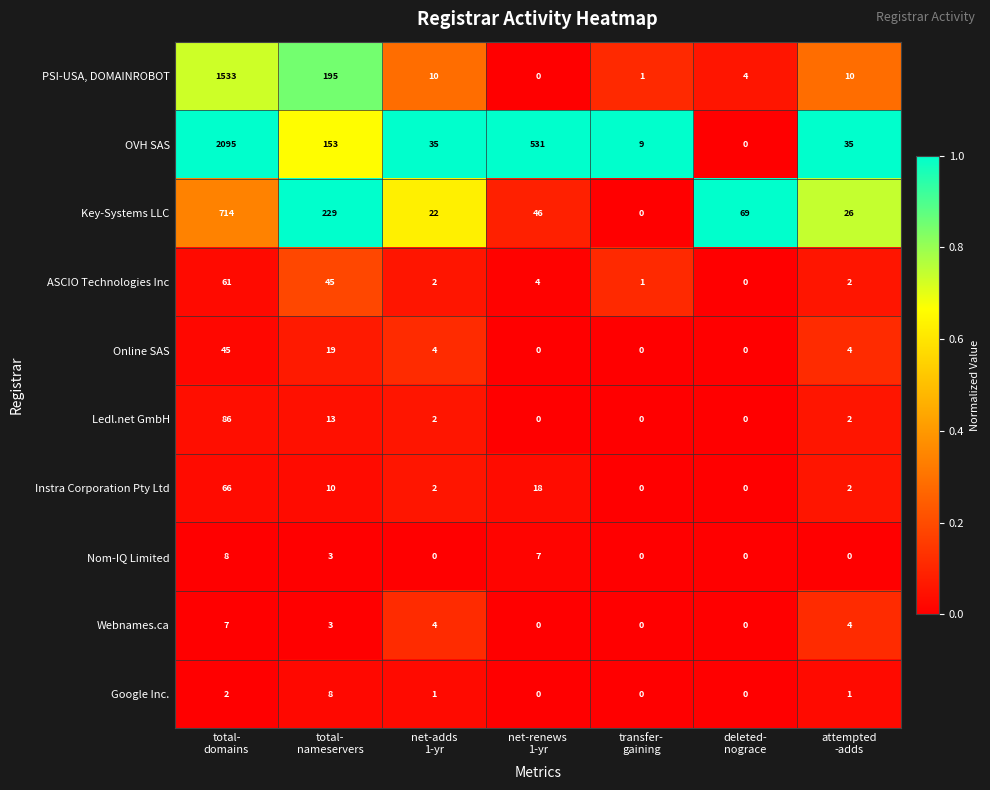

Which series has the largest total across all categories?

OVH SAS